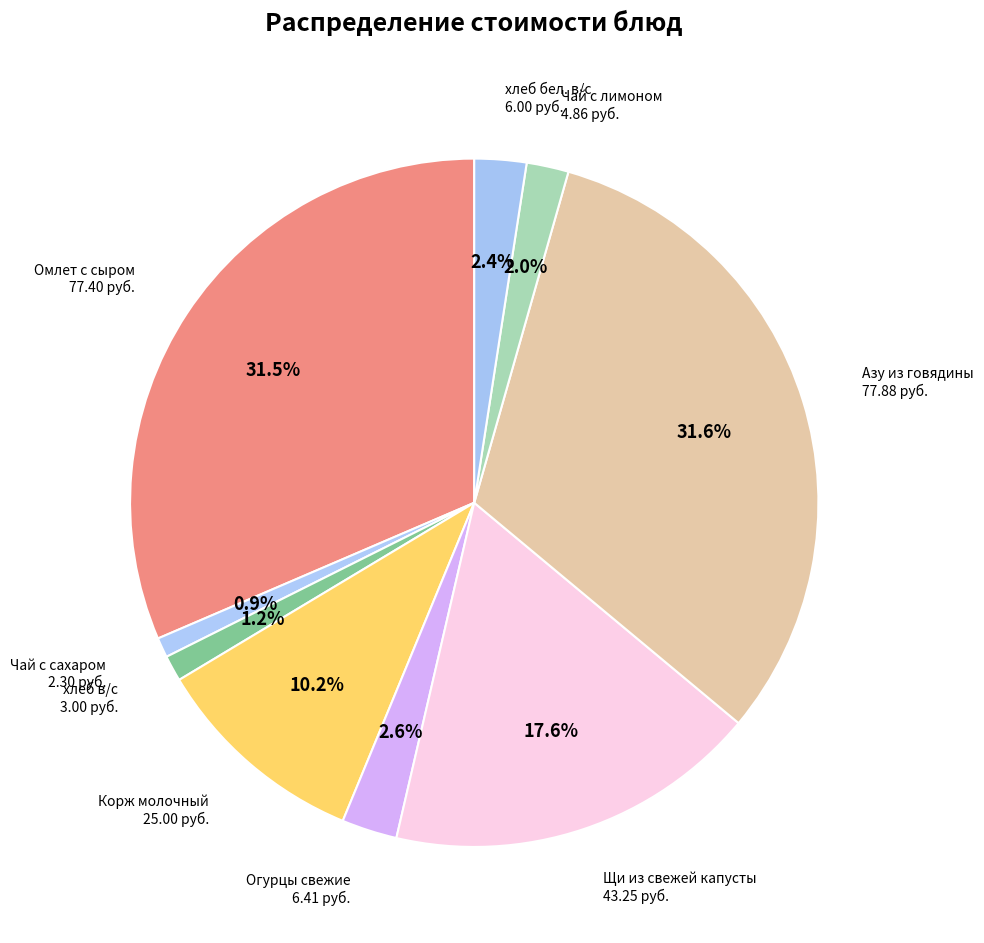

What portion of the pie excludes Азу из говядины?

68.4%